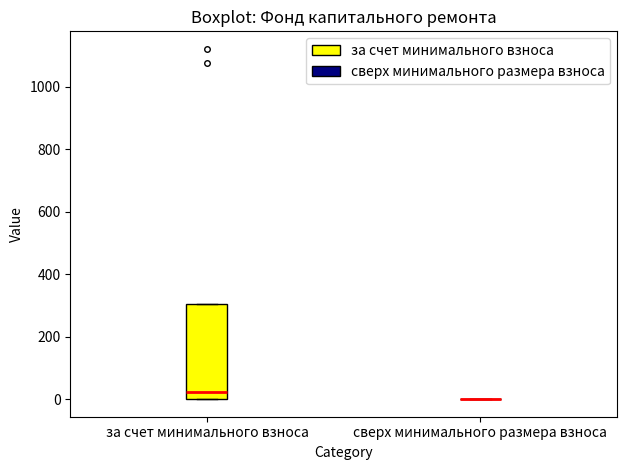

Which box is the tallest, from its lower edge to its upper edge?

за счет минимального взноса